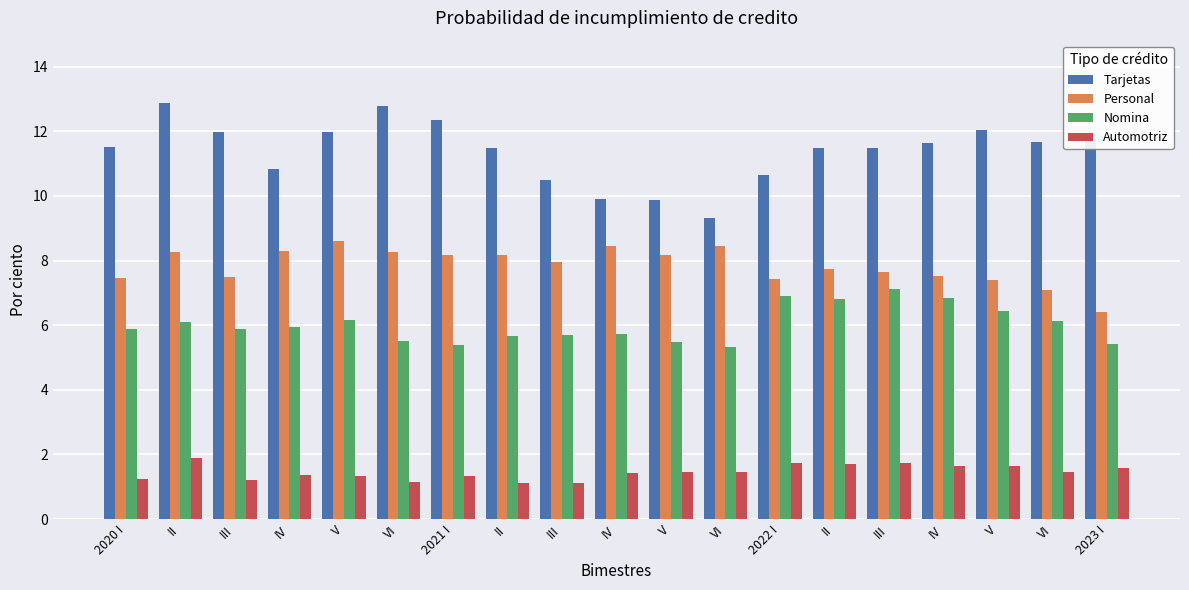

How many series are shown in this chart?

4